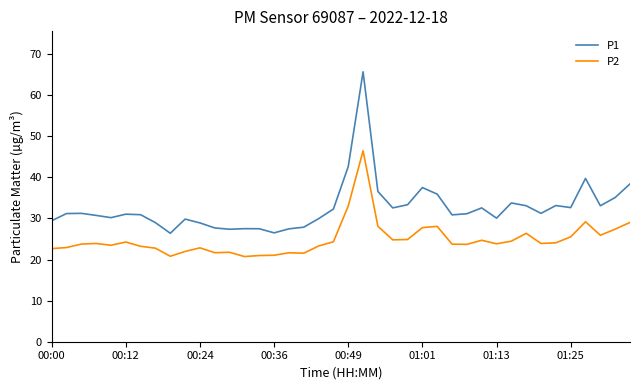

Which series has the largest total across all categories?

P1